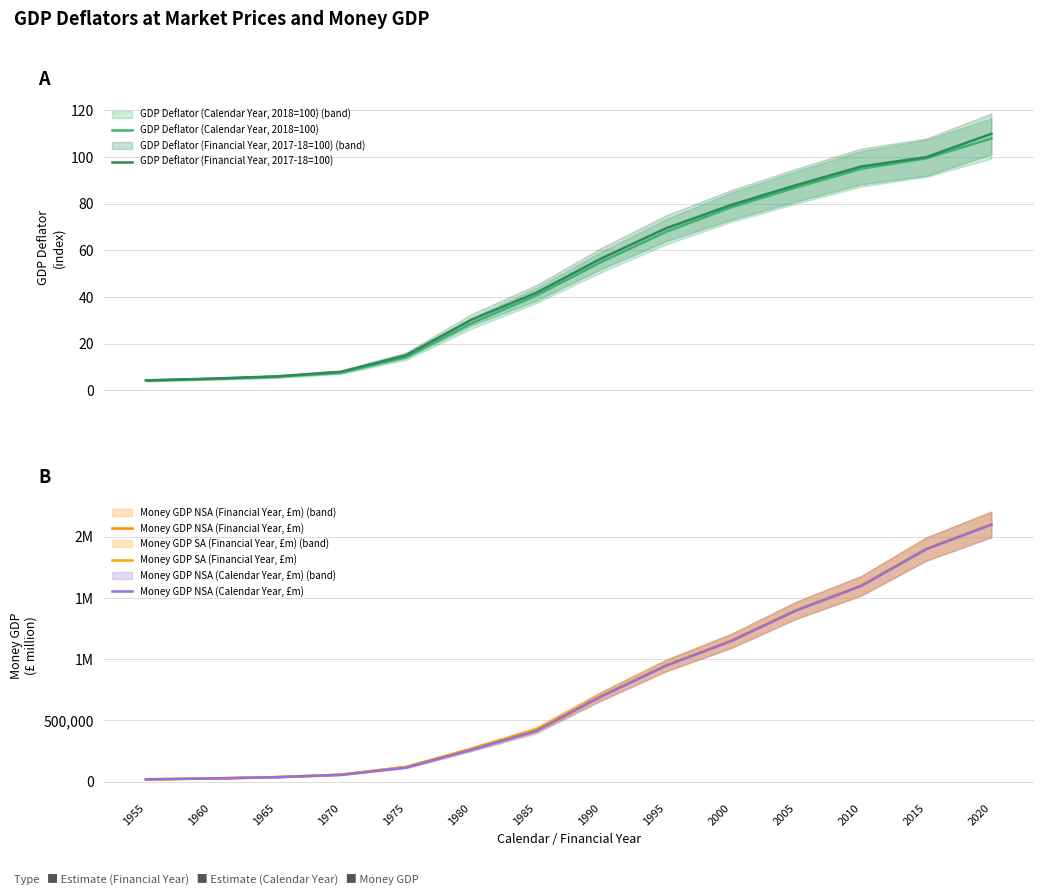

What is the difference between the second highest and minimum values in the GDP Deflator (Calendar Year, 2018=100) series?

95.4